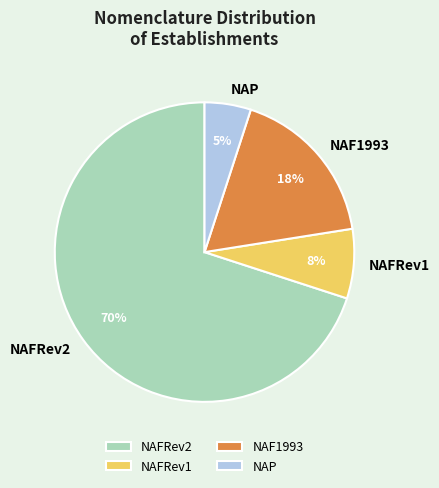

To the nearest percent, what is the average slice percentage?

25%